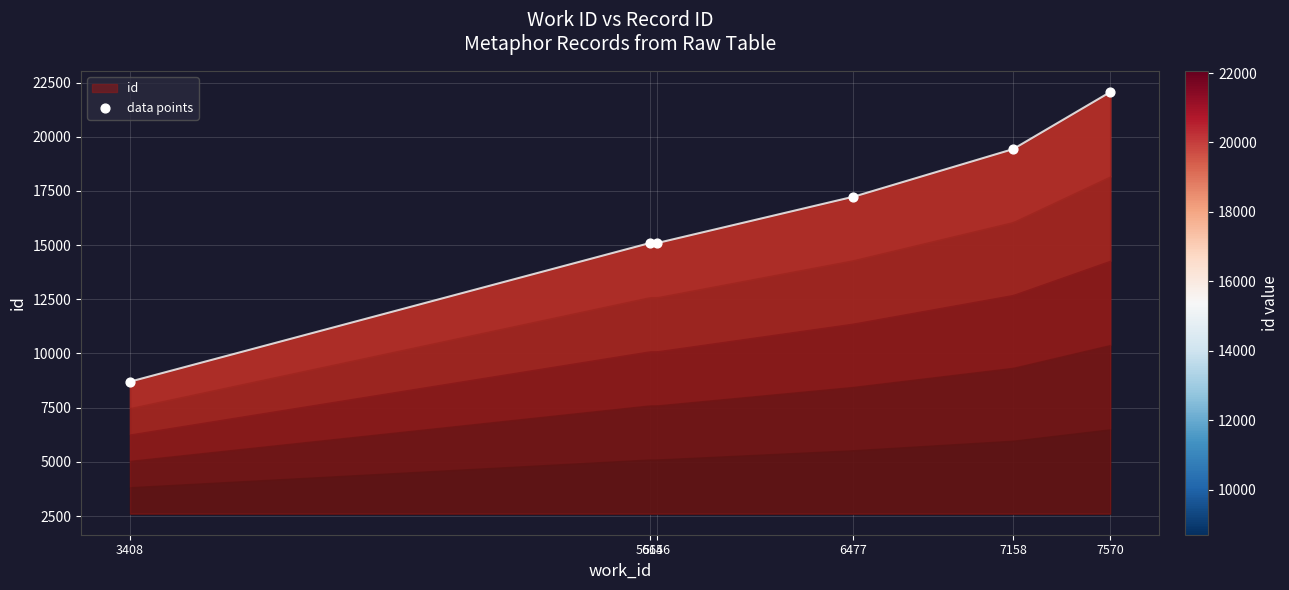

Which has a higher value, 7158 or 6477?

7158